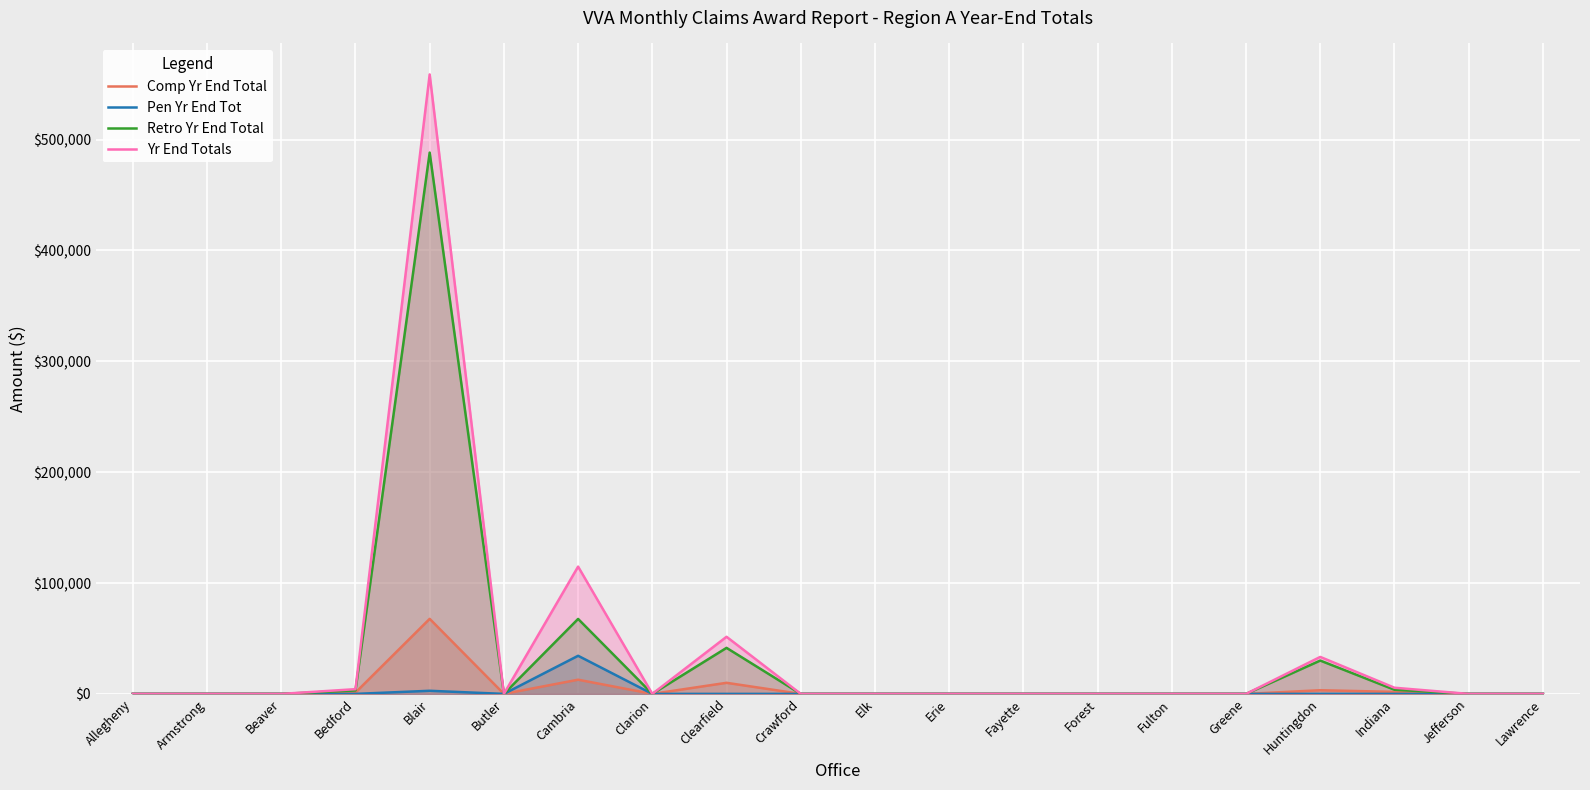

How many data points in Pen Yr End Tot are above 0?

2